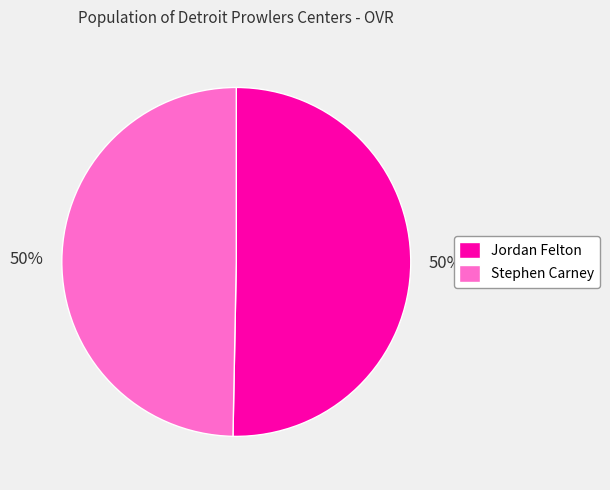

Approximately how many times larger is the value at Jordan Felton compared to Stephen Carney?

1.0